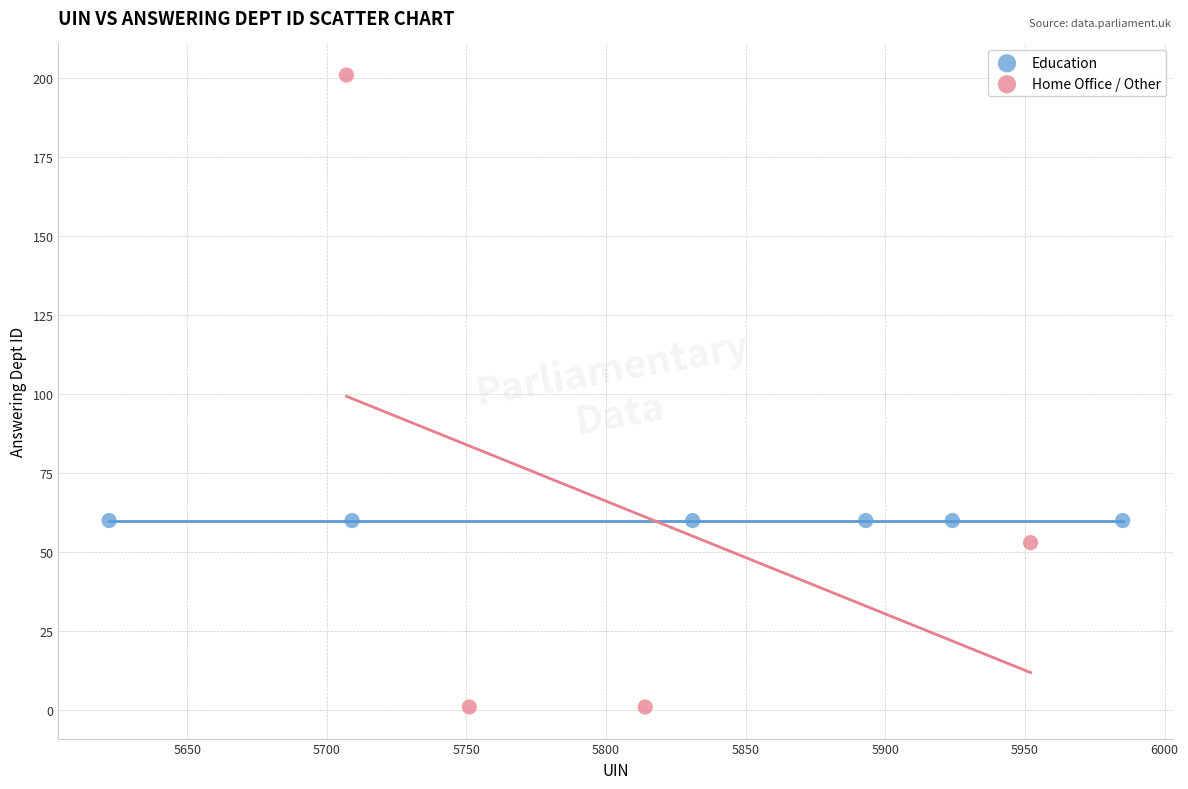

Which series reaches the minimum Y coordinate?

Home Office / Other